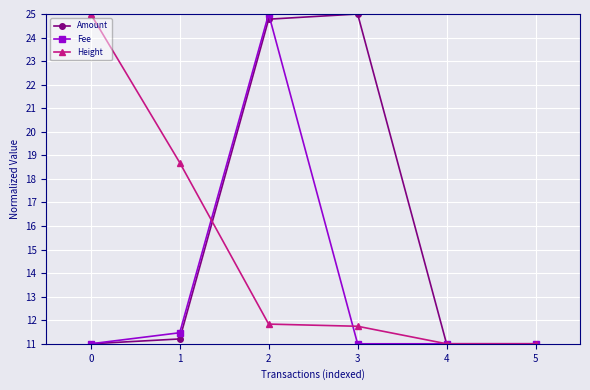

Reading left to right, list all the values displayed in this chart.

Amount: 0=11.0	1=11.2	2=24.8	3=25.0	4=11.0	5=11.0
Fee: 0=11.0	1=11.5	2=25.0	3=11.0	4=11.0	5=11.0
Height: 0=25.0	1=18.7	2=11.8	3=11.7	4=11.0	5=11.0